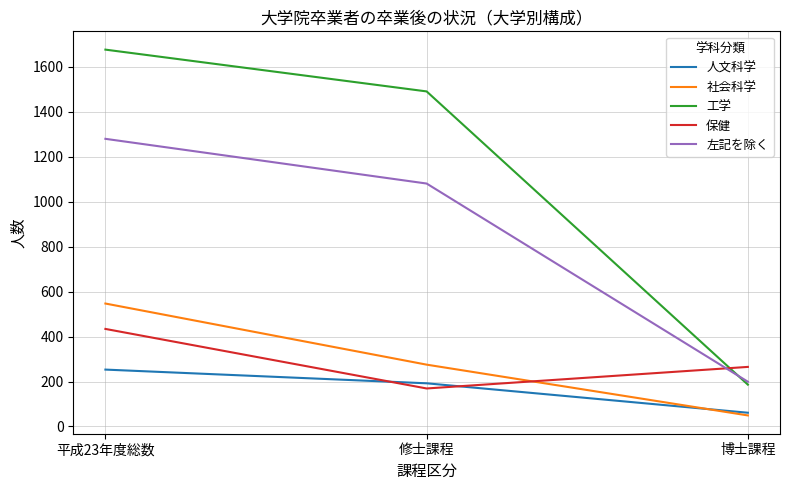

What value does the 保健 series have at 修士課程?

169